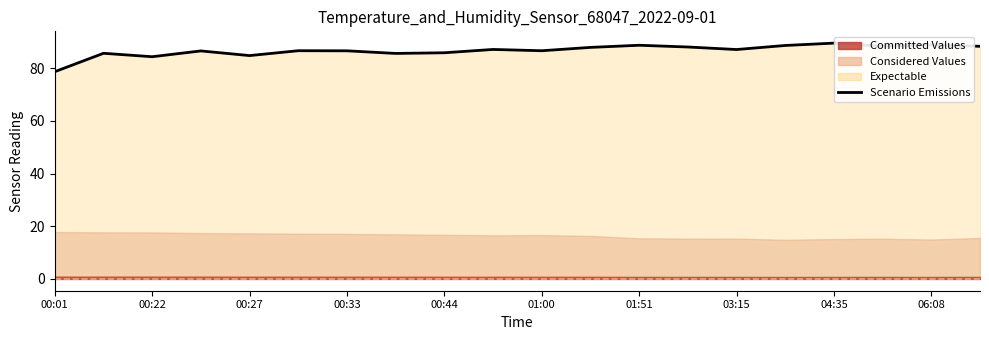

Reading left to right, what are all the values shown in this chart?

78.6	85.6	84.3	86.5	84.8	86.6	86.6	85.6	85.8	87.1	86.6	87.9	88.7	88.0	87.0	88.6	89.5	88.3	88.8	88.3